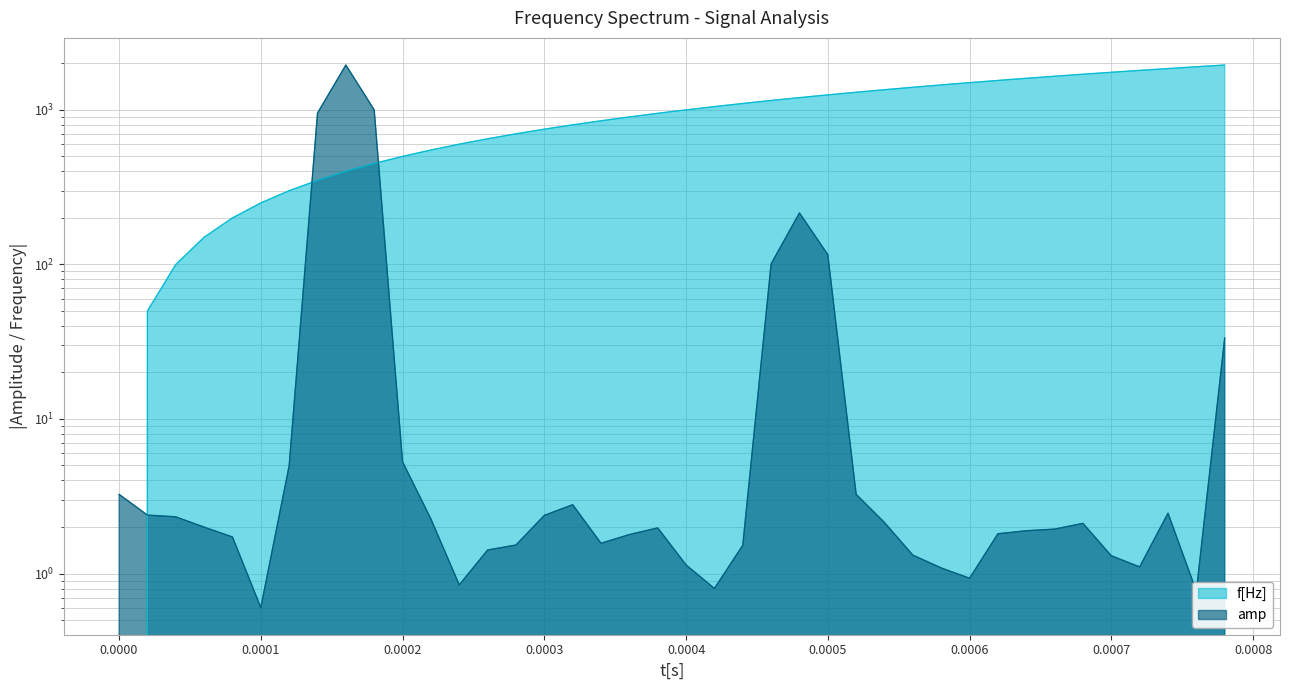

Is the value of t_s at 10 greater than the value of amp at 26?

Yes